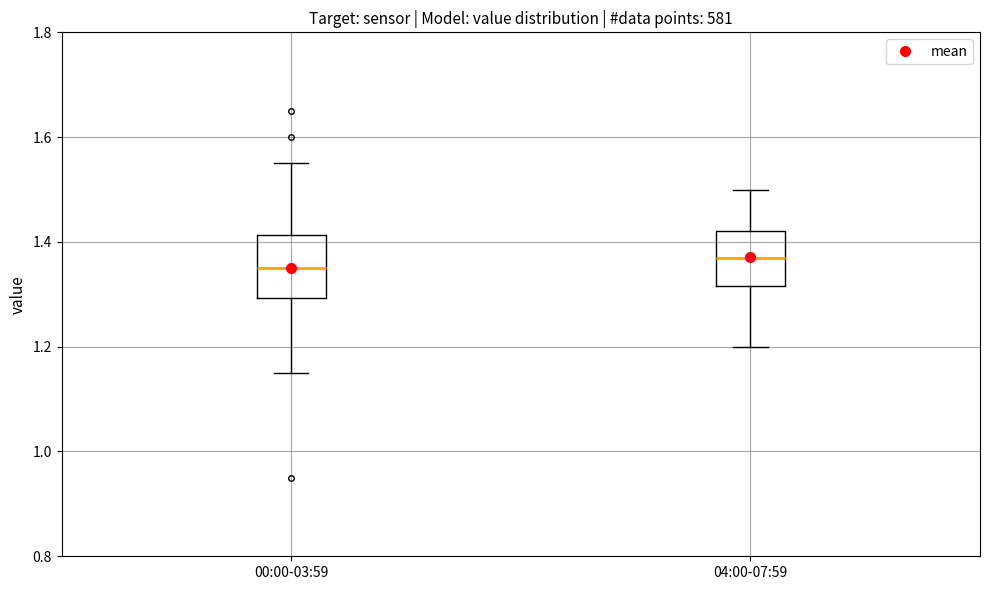

Which box's median line is the lowest?

00:00-03:59